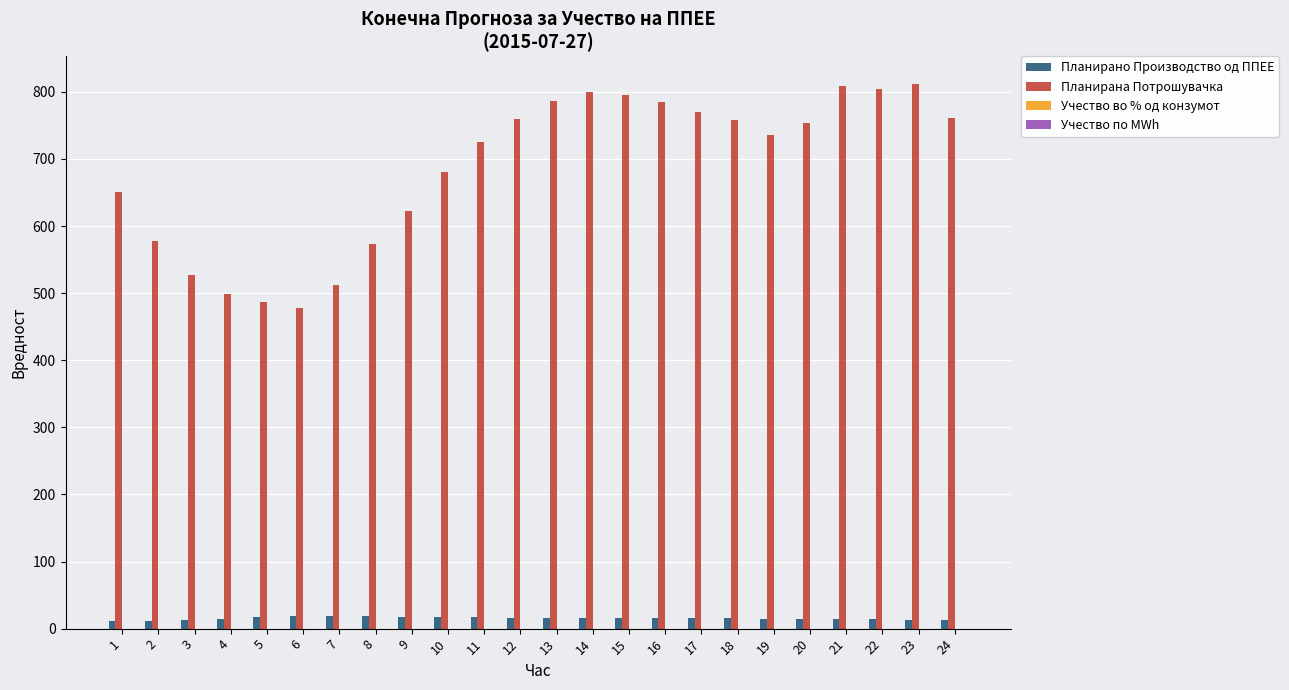

Count the number of categories in the chart.

24